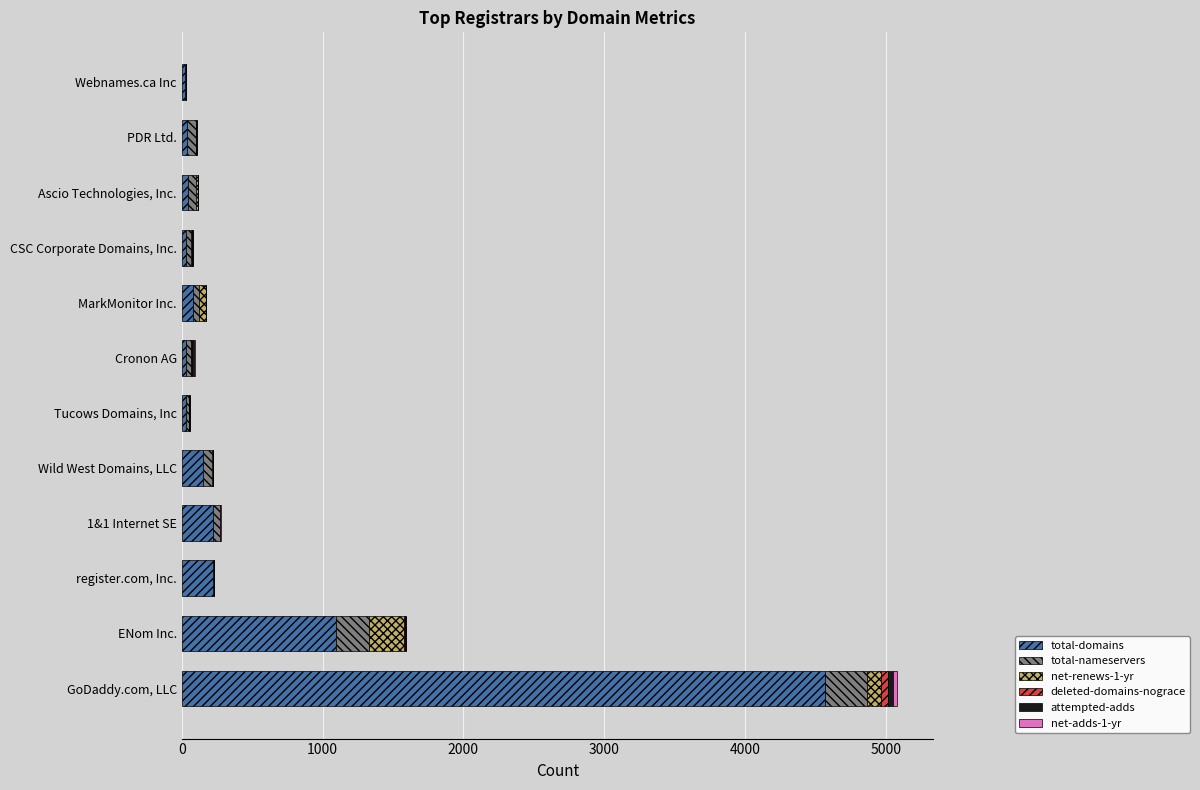

At which label does total-domains reach its peak?

GoDaddy.com, LLC